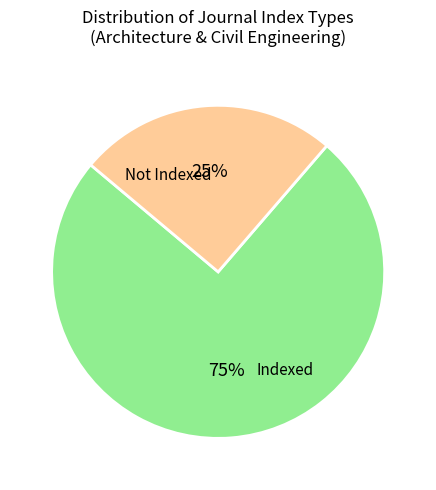

To the nearest percent, what is the average slice percentage?

50%